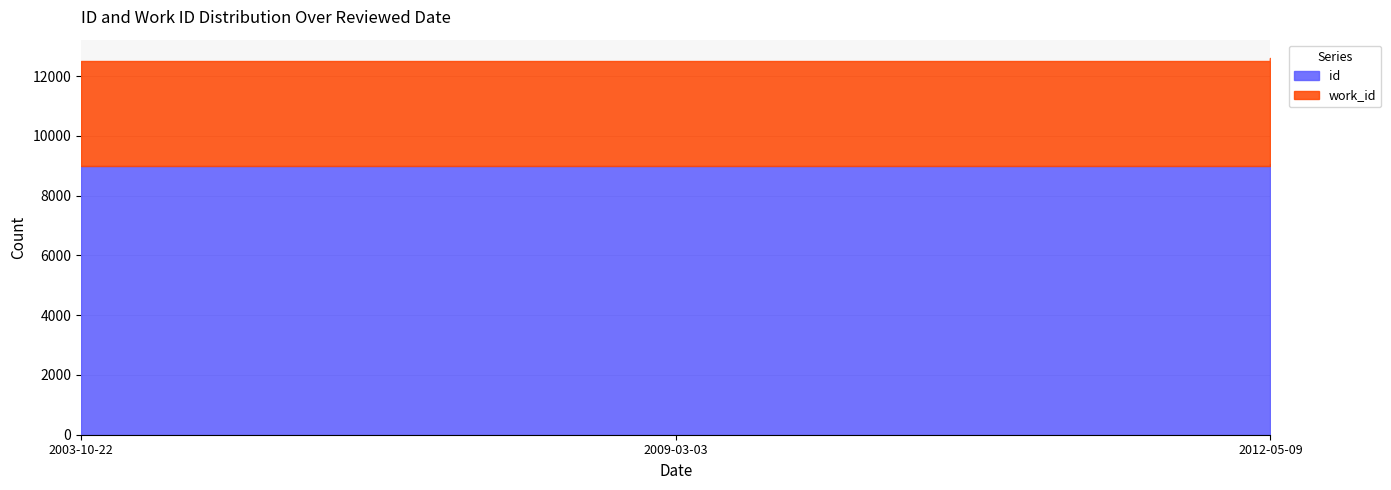

What are all the series names shown in the legend?

id, work_id